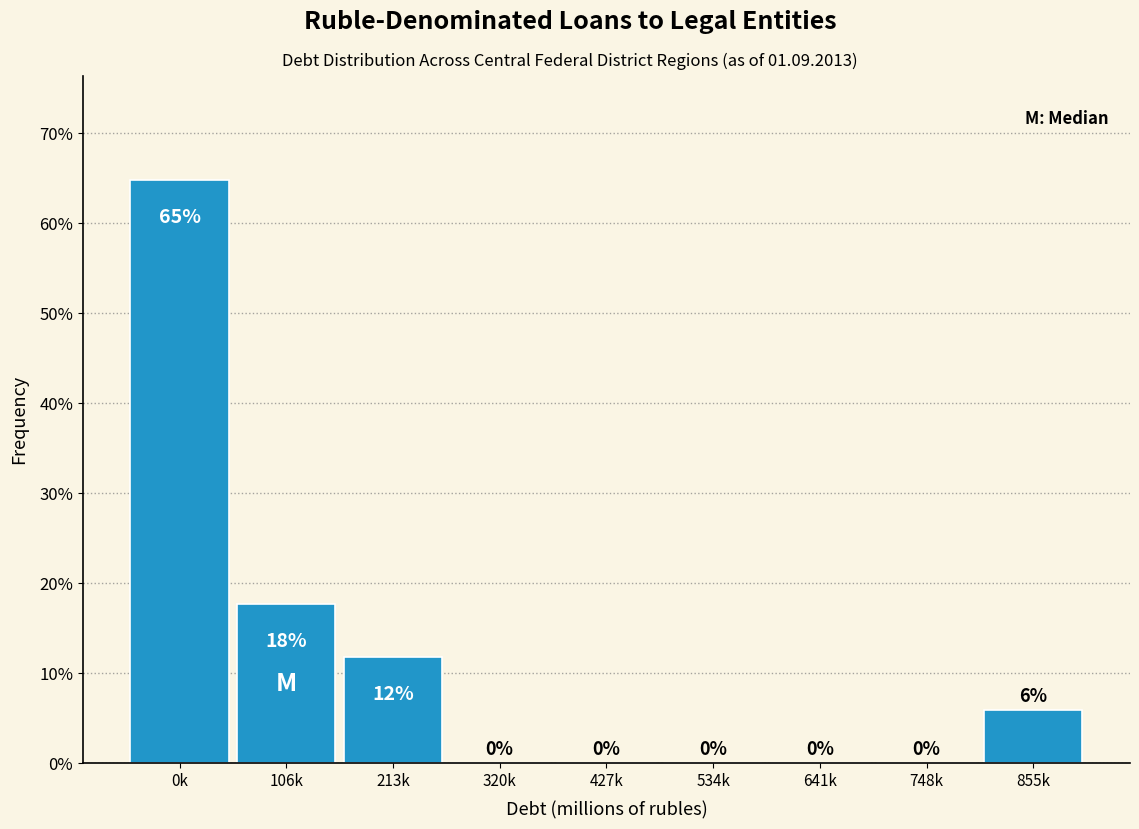

Between 106k and 534k, which is larger?

106k